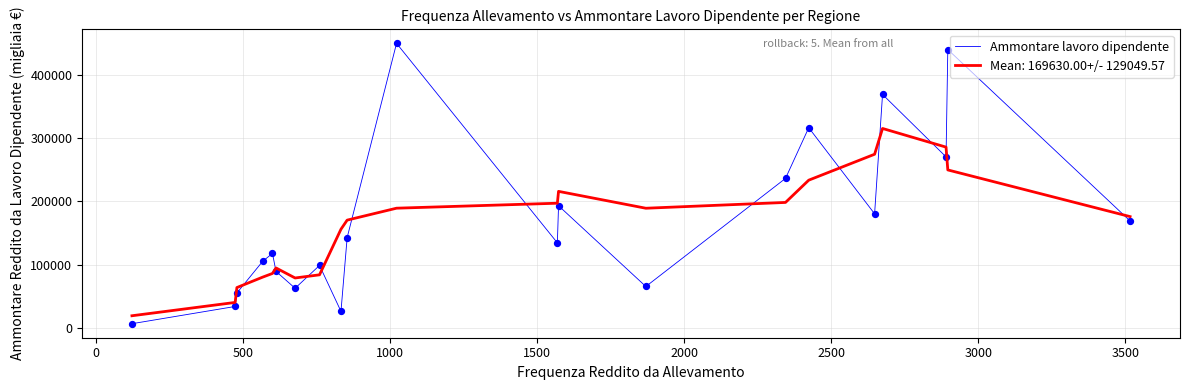

Which series has the widest spread of values?

Ammontare lavoro dipendente